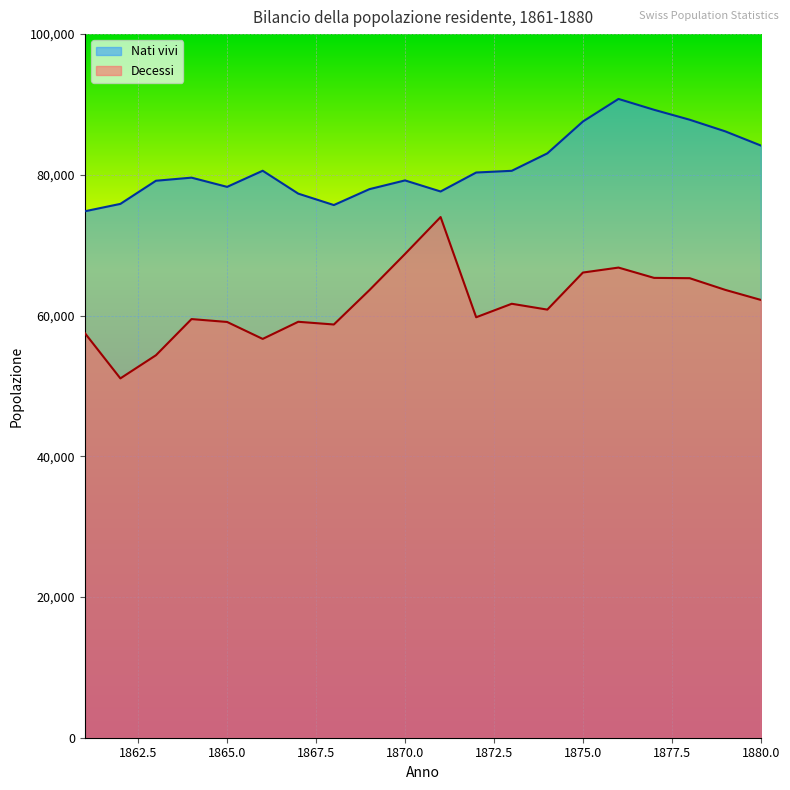

What is the value of the Nati vivi point at the 17th from the left?

89244